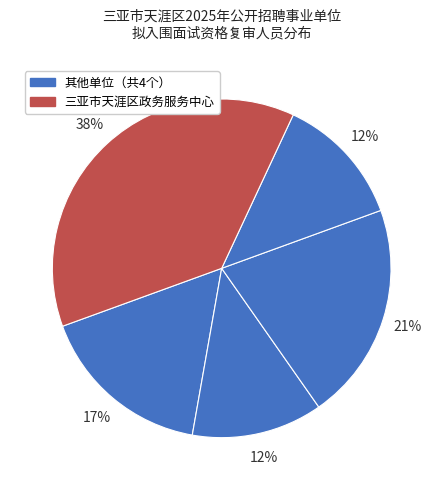

How many slices are in this pie chart?

5